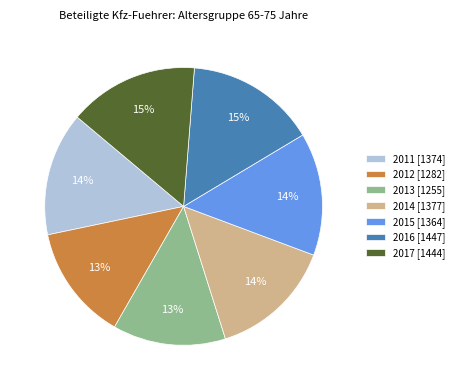

To the nearest percent, what is the average slice percentage?

14%